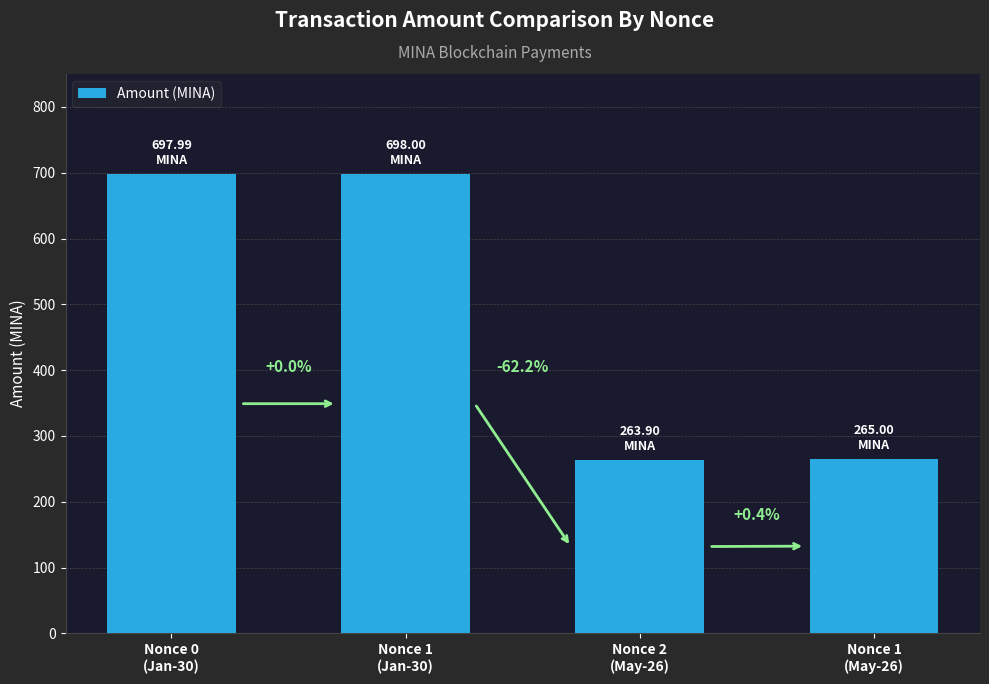

At which label is the value closest to 480?

Nonce 1
(May-26)